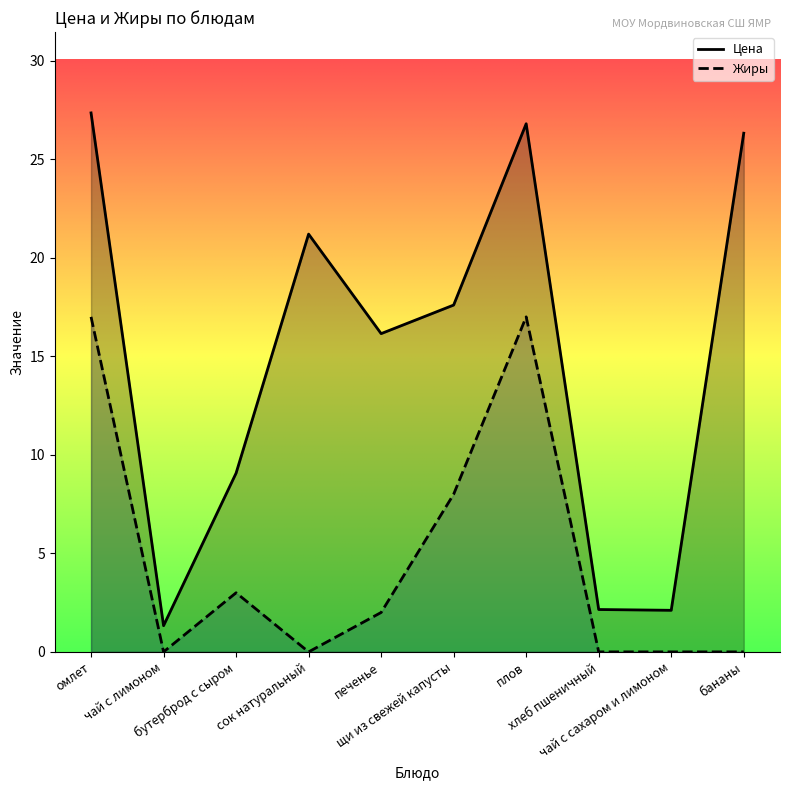

What are all the series names shown in the legend?

Цена, Жиры